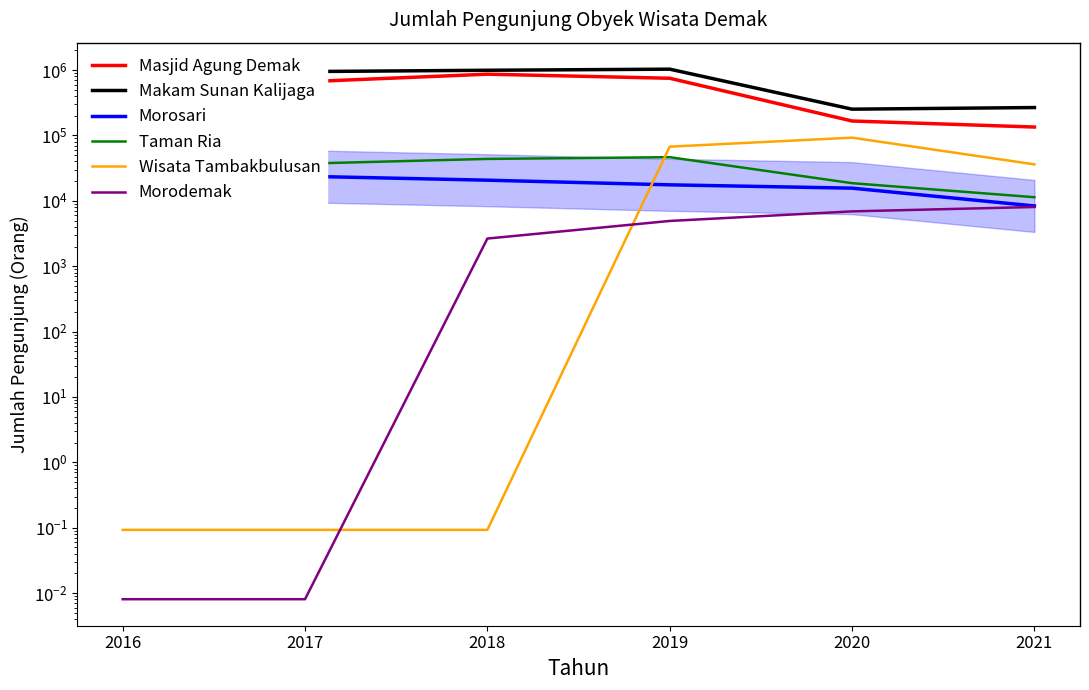

How many values in the Masjid Agung Demak series are below 662570?

3